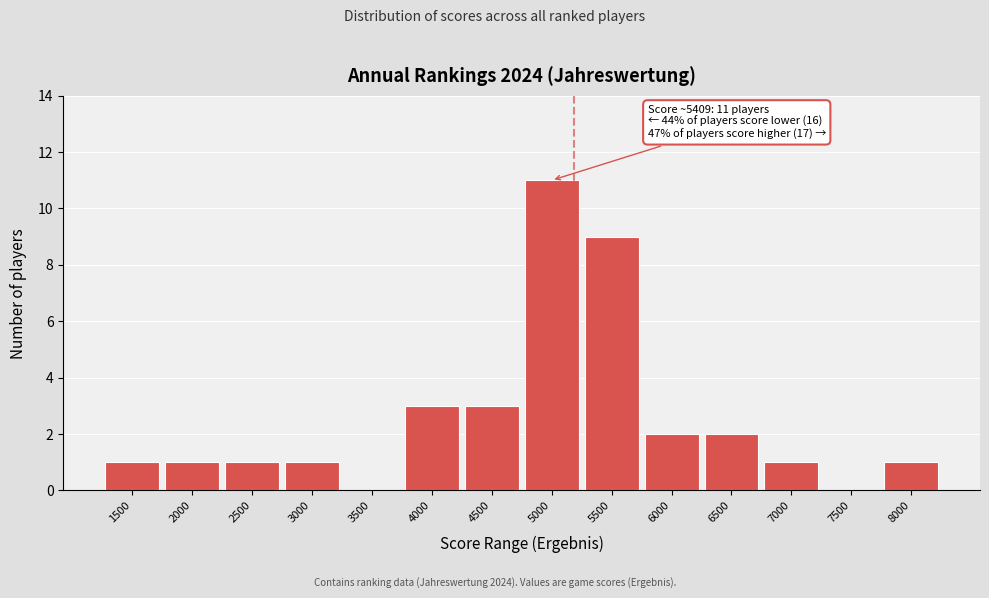

Reading right to left, list all the values displayed in this chart.

8000=1	7500=0	7000=1	6500=2	6000=2	5500=9	5000=11	4500=3	4000=3	3500=0	3000=1	2500=1	2000=1	1500=1